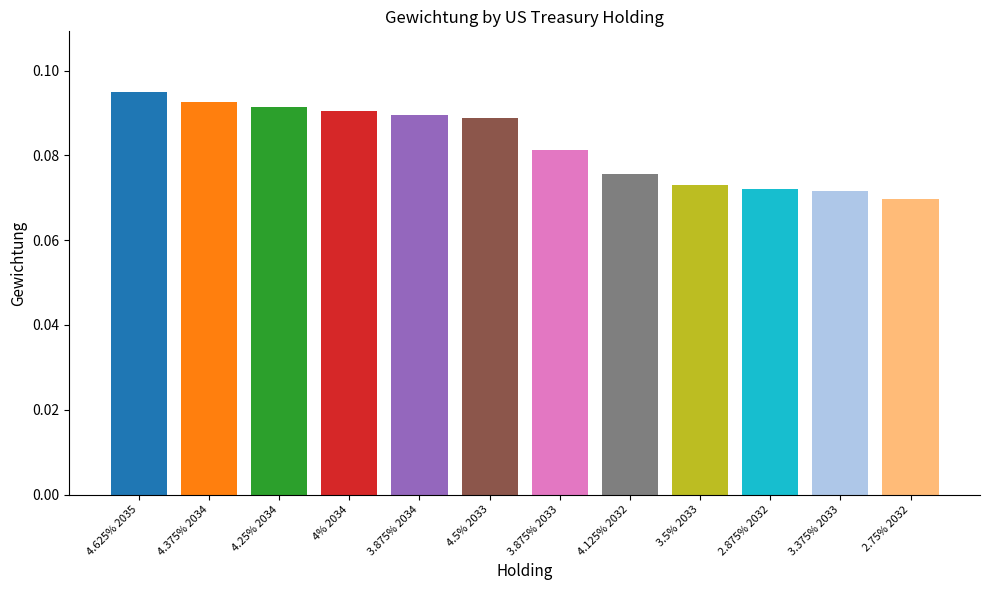

Where is the data nearest to the value 0?

2.75% 2032